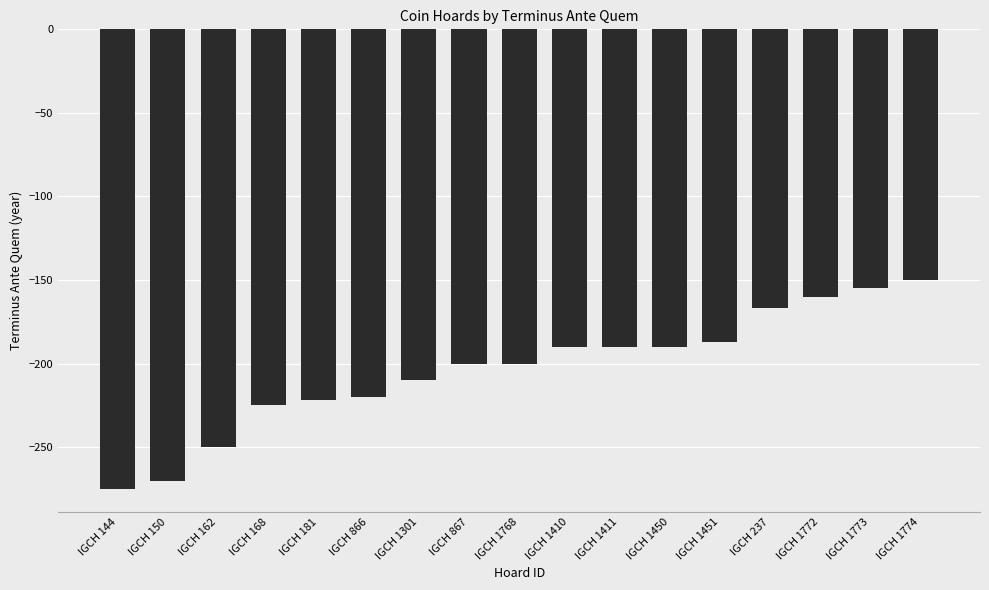

Between IGCH 144 and IGCH 1411, which is larger?

IGCH 1411